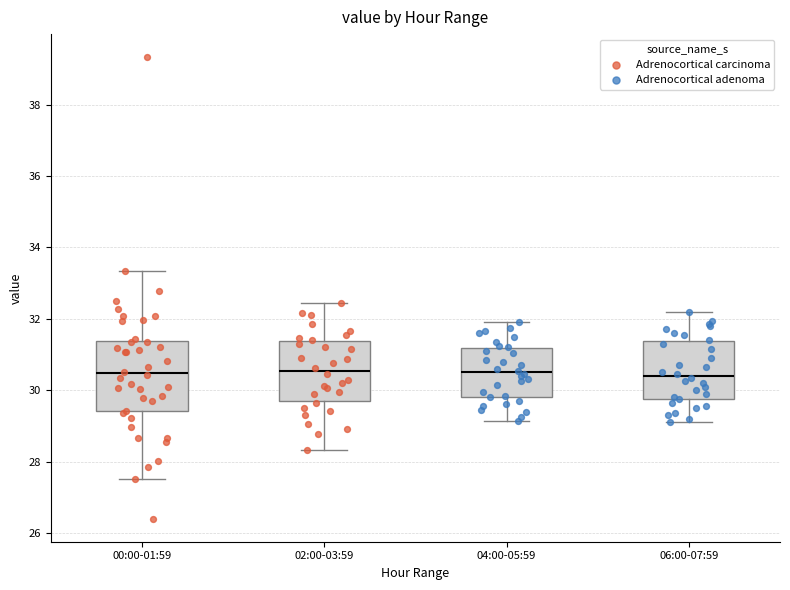

Where does the upper whisker of the box for 00:00-01:59 end on the y-axis? The values are not printed on the chart, so give them approximately, as read against the axis.

33.4